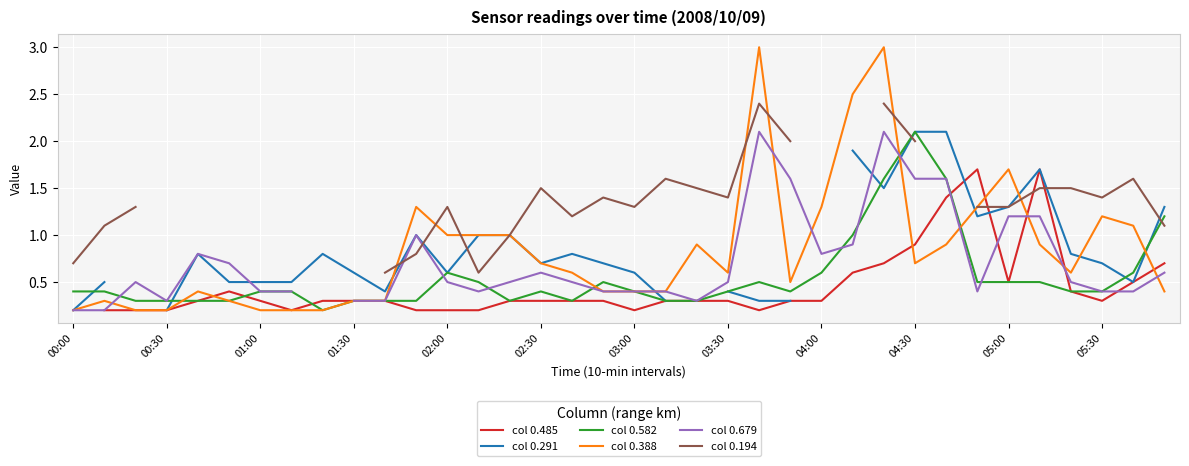

True or false: col 0.582 has more than 2 interior local peaks.

True